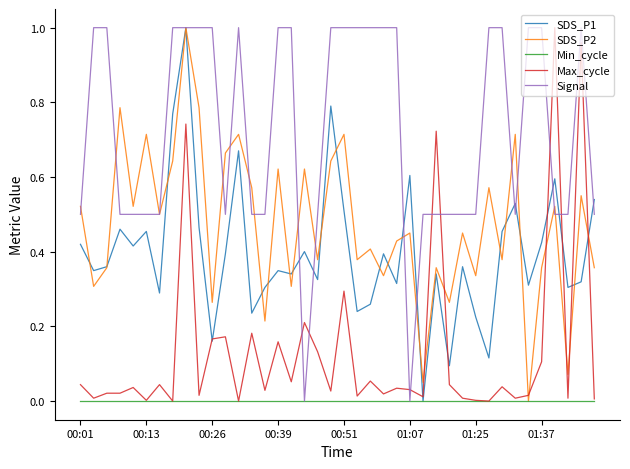

Which series has the largest total across all categories?

Signal